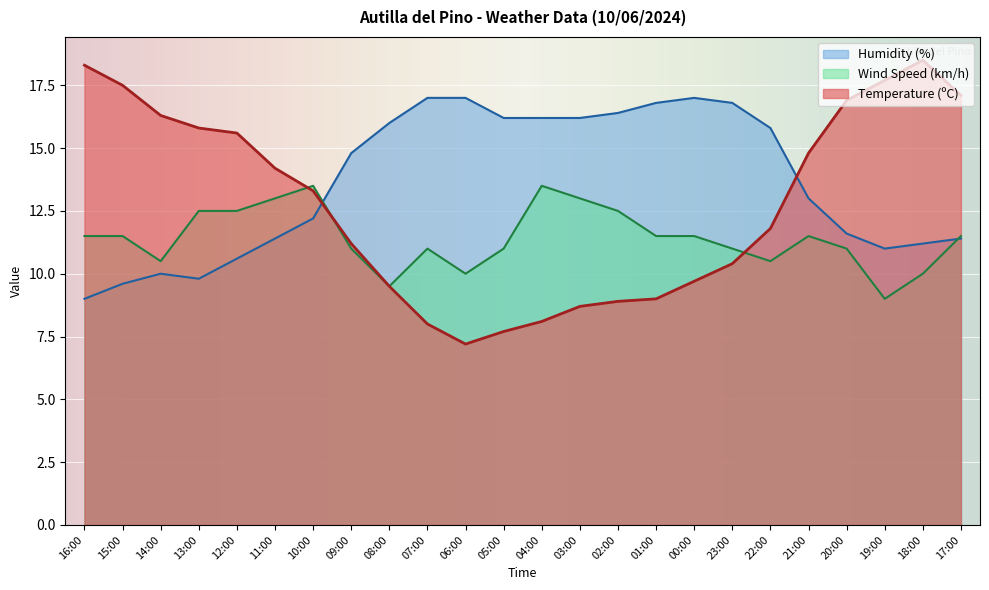

The Humidity (%) series shows 10.0 at 14:00. True or false?

True